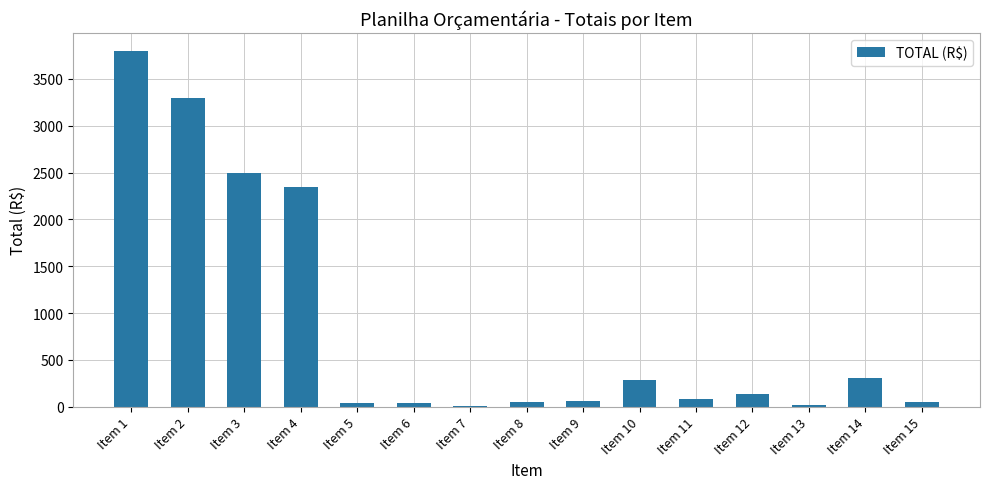

The value at Item 2 is 1754.8. True or false?

False